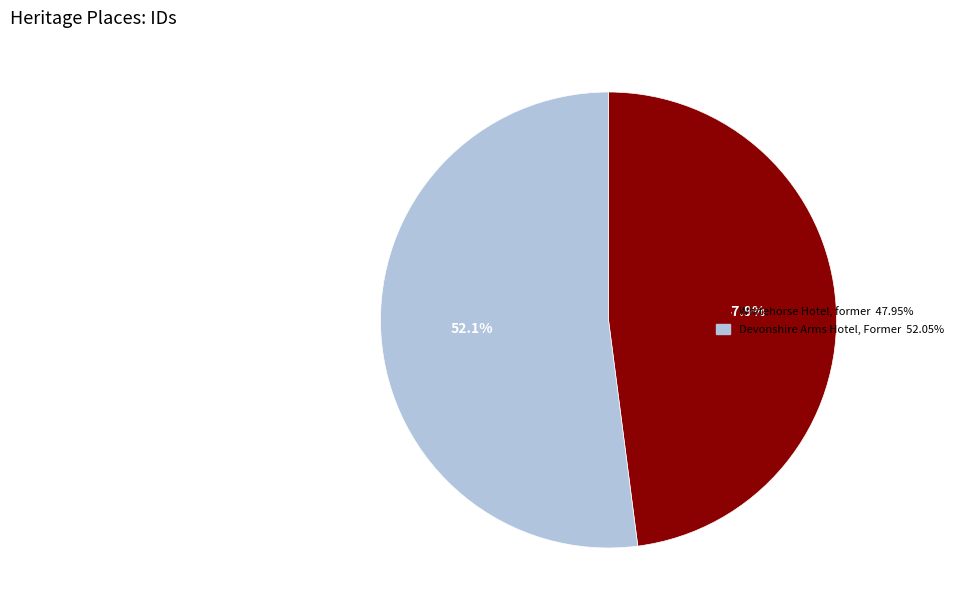

What is the ratio of the value at Whitehorse Hotel, former 47.95% to the value at Devonshire Arms Hotel, Former 52.05%?

0.9